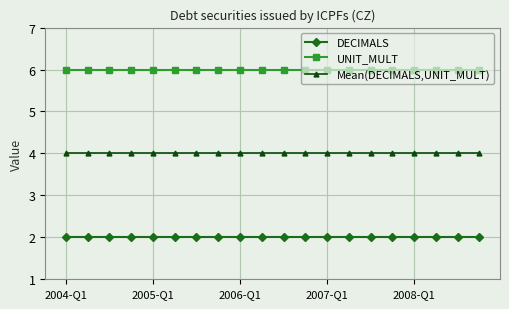

What is the sum of all DECIMALS values?

40